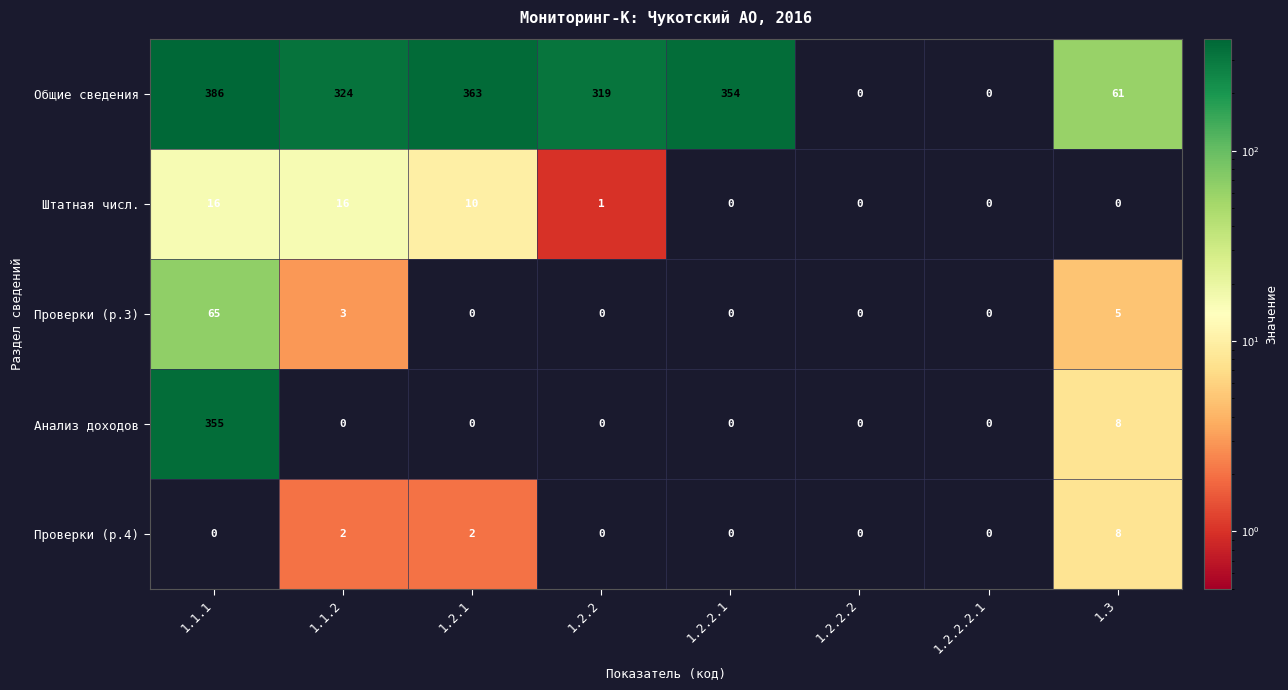

Which series has the widest spread of values?

Общие сведения